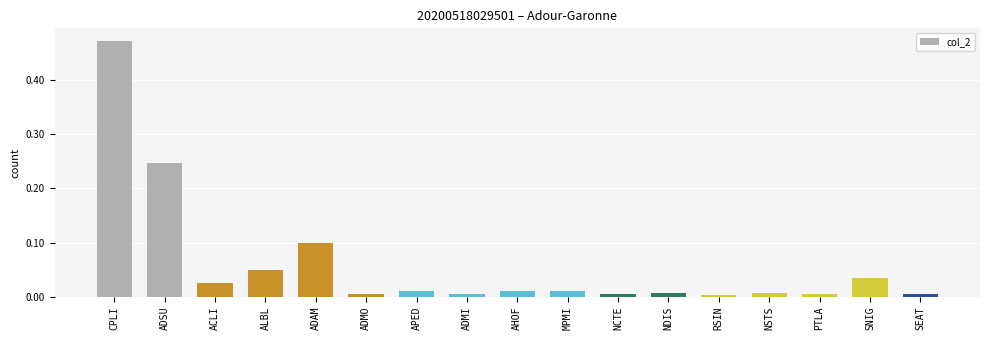

Does the chart contain stacked bars?

No